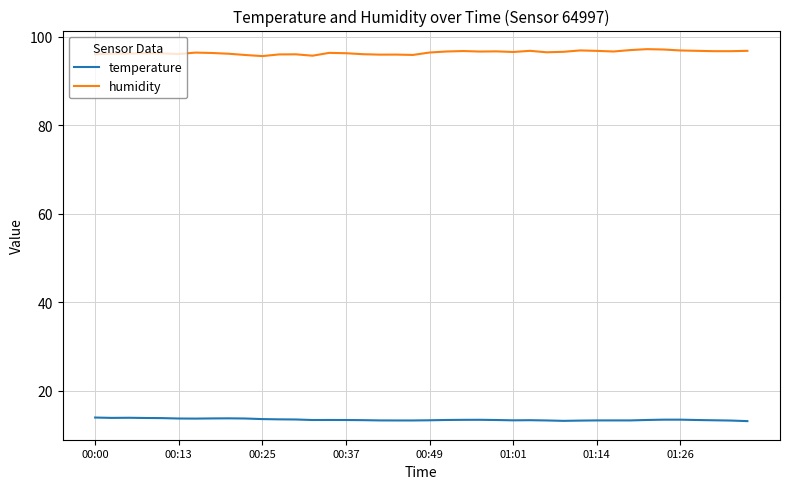

List the series in order of their overall mean, lowest first.

temperature, humidity